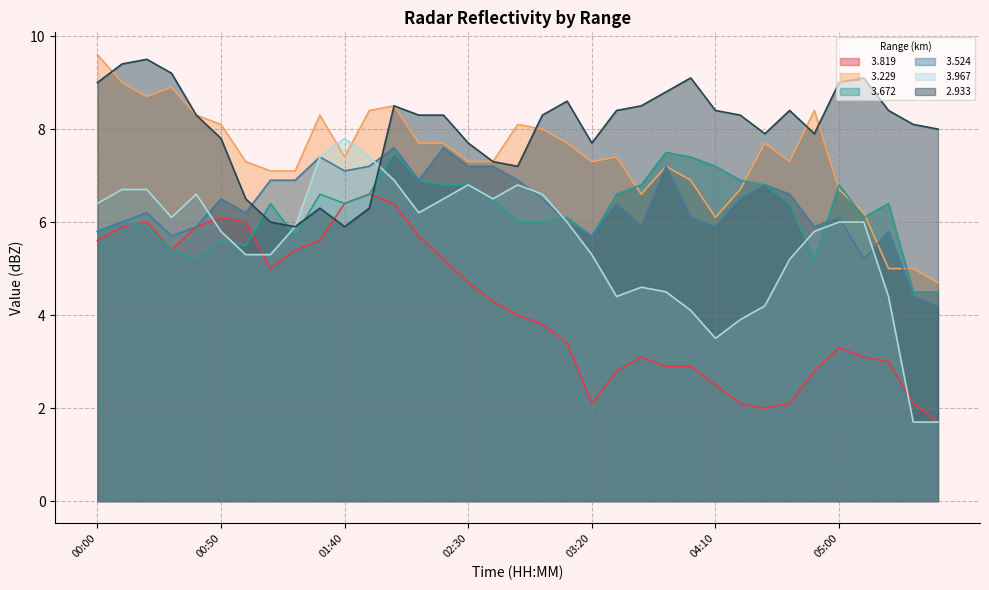

Reading left to right, what are all the values shown in this chart?

  3.819: 00:00=5.6	00:10=5.9	00:20=6.0	00:30=5.4	00:40=5.9	00:50=6.1	01:00=6.0	01:10=5.0	01:20=5.4	01:30=5.6	01:40=6.4	01:50=6.6	02:00=6.4	02:10=5.7	02:20=5.2	02:30=4.7	02:40=4.3	02:50=4.0	03:00=3.8	03:10=3.4	03:20=2.1	03:30=2.8	03:40=3.1	03:50=2.9	04:00=2.9	04:10=2.5	04:20=2.1	04:30=2.0	04:40=2.1	04:50=2.8	05:00=3.3	05:10=3.1	05:20=3.0	05:30=2.1	05:40=1.7
  3.229: 00:00=9.6	00:10=9.0	00:20=8.7	00:30=8.9	00:40=8.3	00:50=8.1	01:00=7.3	01:10=7.1	01:20=7.1	01:30=8.3	01:40=7.4	01:50=8.4	02:00=8.5	02:10=7.7	02:20=7.7	02:30=7.3	02:40=7.3	02:50=8.1	03:00=8.0	03:10=7.7	03:20=7.3	03:30=7.4	03:40=6.6	03:50=7.2	04:00=6.9	04:10=6.1	04:20=6.7	04:30=7.7	04:40=7.3	04:50=8.4	05:00=6.7	05:10=6.2	05:20=5.0	05:30=5.0	05:40=4.7
  3.672: 00:00=5.8	00:10=6.0	00:20=5.9	00:30=5.4	00:40=5.2	00:50=5.6	01:00=5.5	01:10=6.4	01:20=5.7	01:30=6.6	01:40=6.4	01:50=6.6	02:00=7.5	02:10=6.9	02:20=6.8	02:30=6.8	02:40=6.5	02:50=6.0	03:00=6.0	03:10=6.1	03:20=5.7	03:30=6.6	03:40=6.8	03:50=7.5	04:00=7.4	04:10=7.2	04:20=6.9	04:30=6.8	04:40=6.4	04:50=5.2	05:00=6.8	05:10=6.1	05:20=6.4	05:30=4.5	05:40=4.5
  3.524: 00:00=5.8	00:10=6.0	00:20=6.2	00:30=5.7	00:40=5.9	00:50=6.5	01:00=6.2	01:10=6.9	01:20=6.9	01:30=7.4	01:40=7.1	01:50=7.2	02:00=7.6	02:10=6.9	02:20=7.6	02:30=7.2	02:40=7.2	02:50=6.9	03:00=6.5	03:10=6.0	03:20=5.7	03:30=6.4	03:40=5.9	03:50=7.2	04:00=6.1	04:10=5.9	04:20=6.5	04:30=6.8	04:40=6.6	04:50=5.9	05:00=6.1	05:10=5.2	05:20=5.8	05:30=4.4	05:40=4.2
  3.967: 00:00=6.4	00:10=6.7	00:20=6.7	00:30=6.1	00:40=6.6	00:50=5.8	01:00=5.3	01:10=5.3	01:20=5.9	01:30=7.4	01:40=7.8	01:50=7.4	02:00=6.9	02:10=6.2	02:20=6.5	02:30=6.8	02:40=6.5	02:50=6.8	03:00=6.6	03:10=6.0	03:20=5.3	03:30=4.4	03:40=4.6	03:50=4.5	04:00=4.1	04:10=3.5	04:20=3.9	04:30=4.2	04:40=5.2	04:50=5.8	05:00=6.0	05:10=6.0	05:20=4.4	05:30=1.7	05:40=1.7
  2.933: 00:00=9.0	00:10=9.4	00:20=9.5	00:30=9.2	00:40=8.3	00:50=7.8	01:00=6.5	01:10=6.0	01:20=5.9	01:30=6.3	01:40=5.9	01:50=6.3	02:00=8.5	02:10=8.3	02:20=8.3	02:30=7.7	02:40=7.3	02:50=7.2	03:00=8.3	03:10=8.6	03:20=7.7	03:30=8.4	03:40=8.5	03:50=8.8	04:00=9.1	04:10=8.4	04:20=8.3	04:30=7.9	04:40=8.4	04:50=7.9	05:00=9.0	05:10=9.1	05:20=8.4	05:30=8.1	05:40=8.0